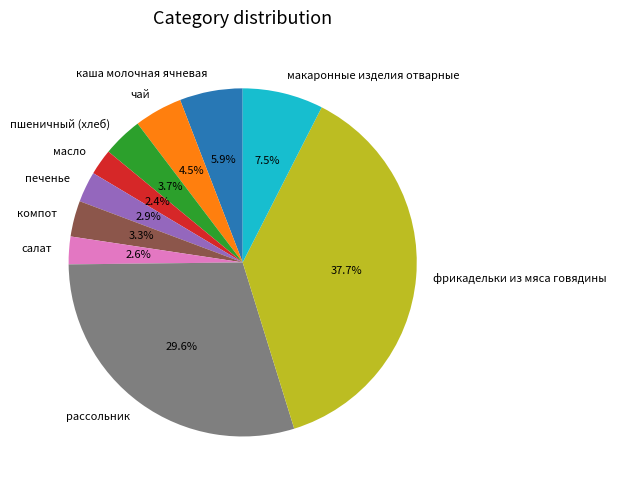

To the nearest percent, what portion does салат represent?

3%